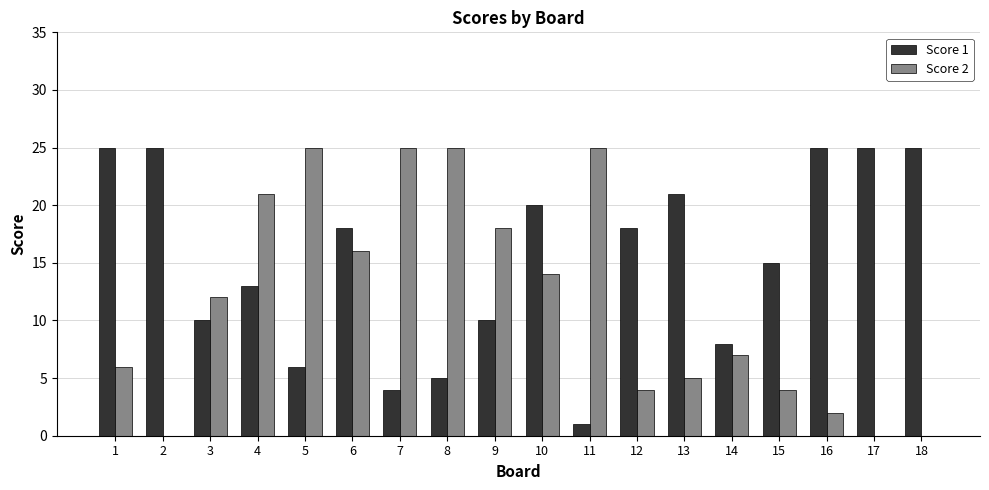

What is the total value across all series at 12?

22